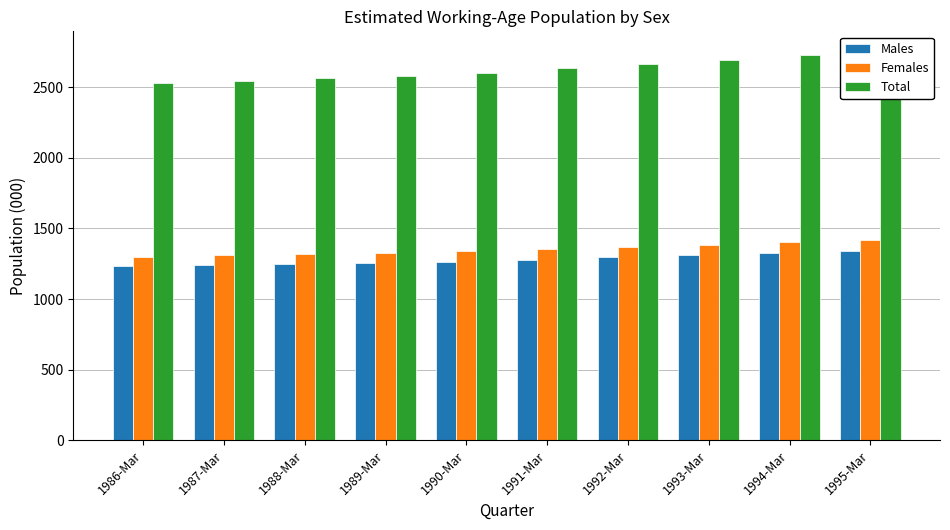

What are all the series names shown in the legend?

Males, Females, Total